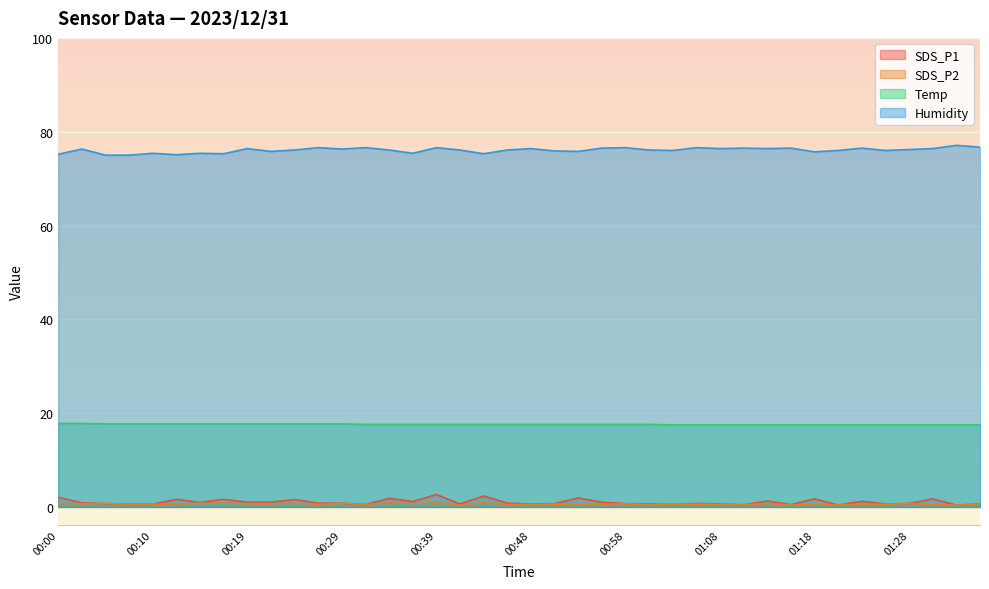

Reading left to right, list all the values displayed in this chart.

SDS_P1: 2.0	0.9	0.7	0.6	0.6	1.6	0.9	1.6	1.0	1.0	1.6	0.8	0.8	0.5	1.8	1.1	2.6	0.6	2.3	0.8	0.6	0.7	1.9	1.0	0.7	0.7	0.5	0.8	0.6	0.5	1.3	0.5	1.7	0.4	1.2	0.6	0.7	1.7	0.4	0.6
SDS_P2: 0.7	0.7	0.7	0.6	0.6	0.6	0.8	0.8	0.7	0.7	0.8	0.5	0.8	0.5	0.9	0.7	0.9	0.4	0.9	0.5	0.5	0.6	0.5	0.6	0.7	0.5	0.5	0.6	0.5	0.5	0.7	0.4	0.5	0.4	0.6	0.6	0.7	0.5	0.4	0.5
Temp: 17.8	17.8	17.7	17.7	17.7	17.7	17.7	17.7	17.7	17.7	17.7	17.7	17.7	17.6	17.6	17.6	17.6	17.6	17.6	17.6	17.6	17.6	17.6	17.6	17.6	17.6	17.5	17.5	17.5	17.5	17.5	17.5	17.5	17.5	17.5	17.5	17.5	17.5	17.5	17.5
Humidity: 75.2	76.3	75.0	75.0	75.4	75.1	75.4	75.3	76.4	75.8	76.1	76.6	76.3	76.6	76.1	75.4	76.6	76.1	75.3	76.1	76.4	75.9	75.8	76.5	76.6	76.1	76.0	76.6	76.4	76.5	76.4	76.5	75.7	76.0	76.5	76.0	76.2	76.4	77.1	76.7